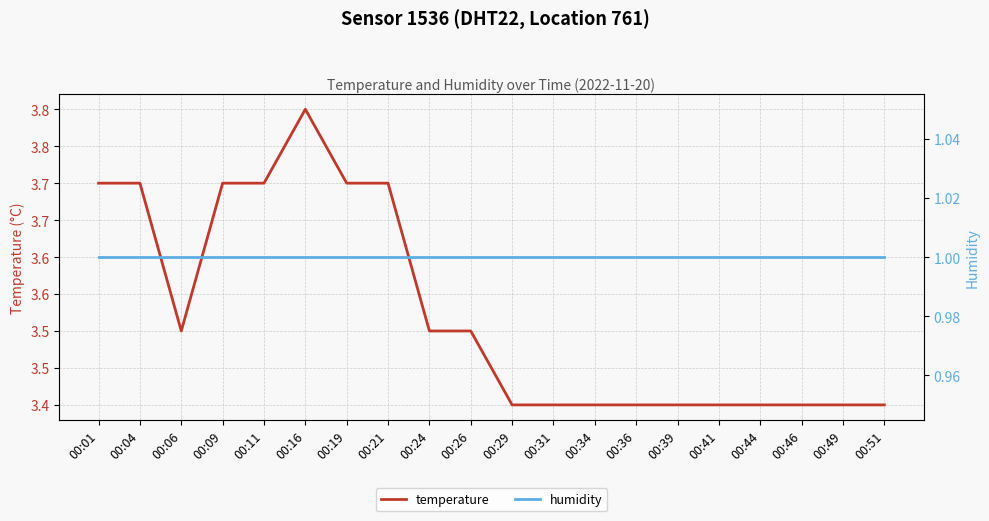

Is it true that humidity equals 1.0 at 00:06?

True